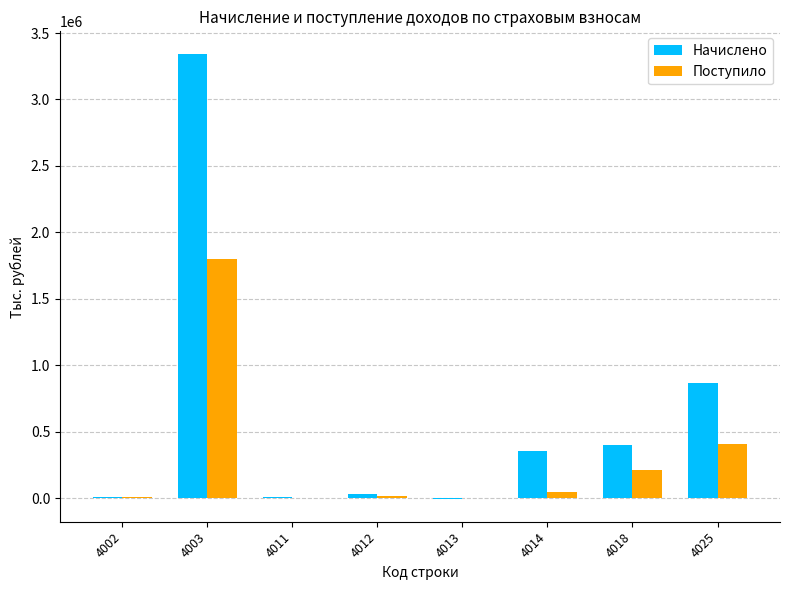

What value does the Начислено series have at 4002?

12057